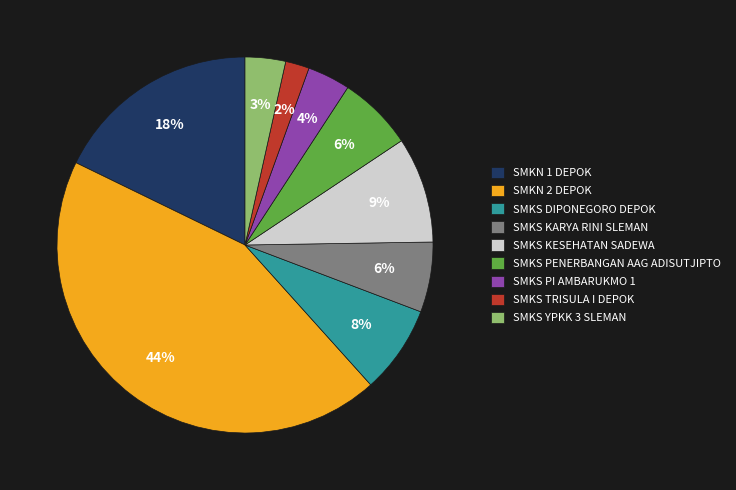

How many slices are in this pie chart?

9